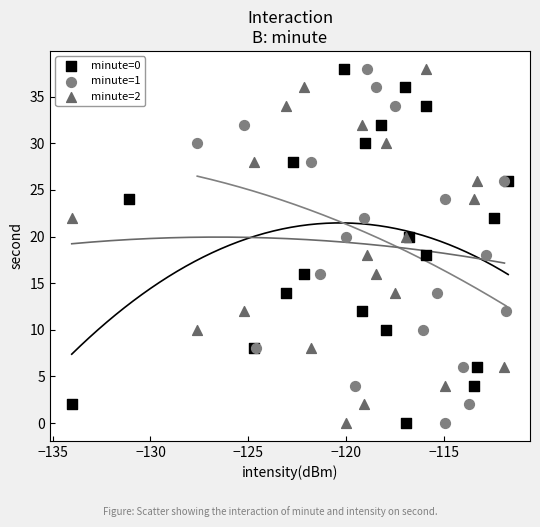

What are all the series names shown in the legend?

minute=0, minute=1, minute=2